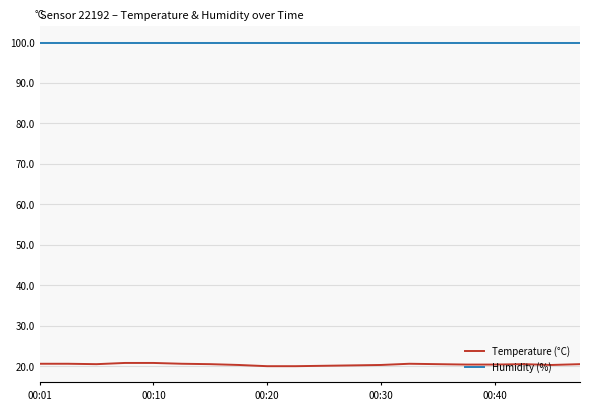

Which series has the widest spread of values?

Temperature (°C)